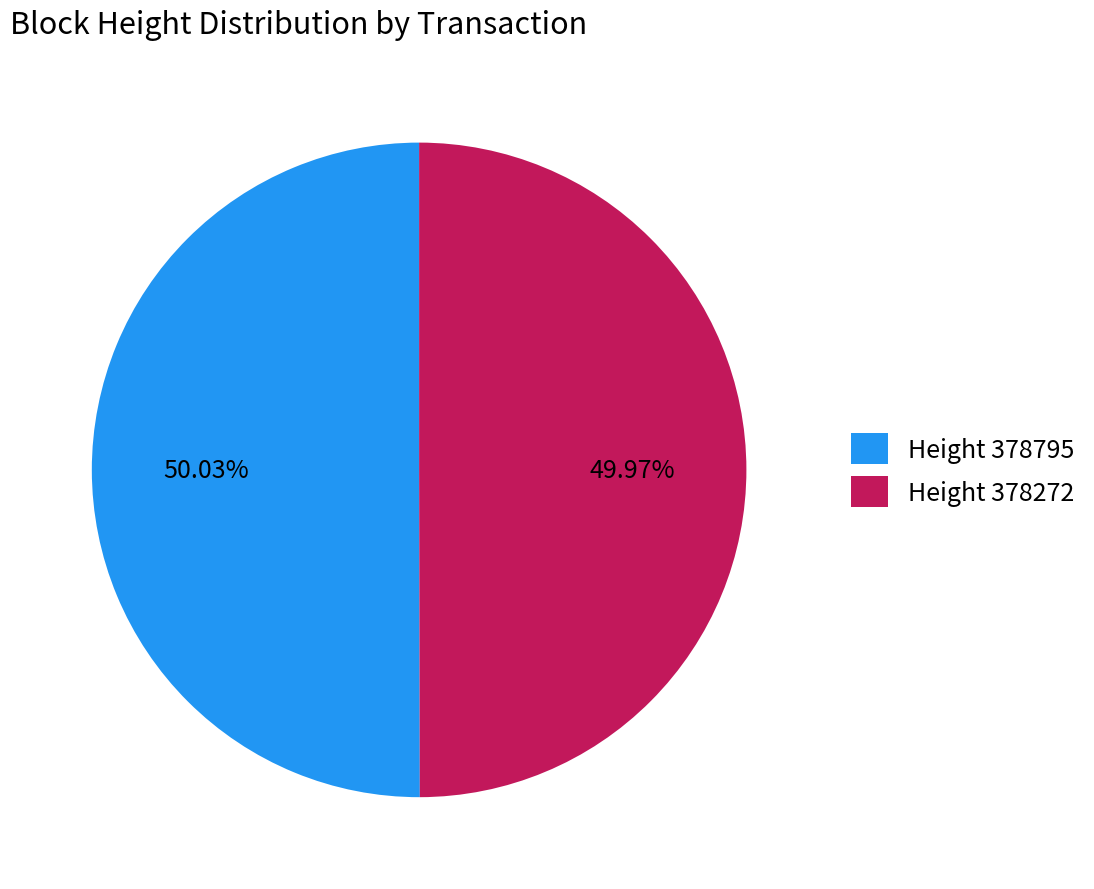

How many segments does this pie chart have?

2